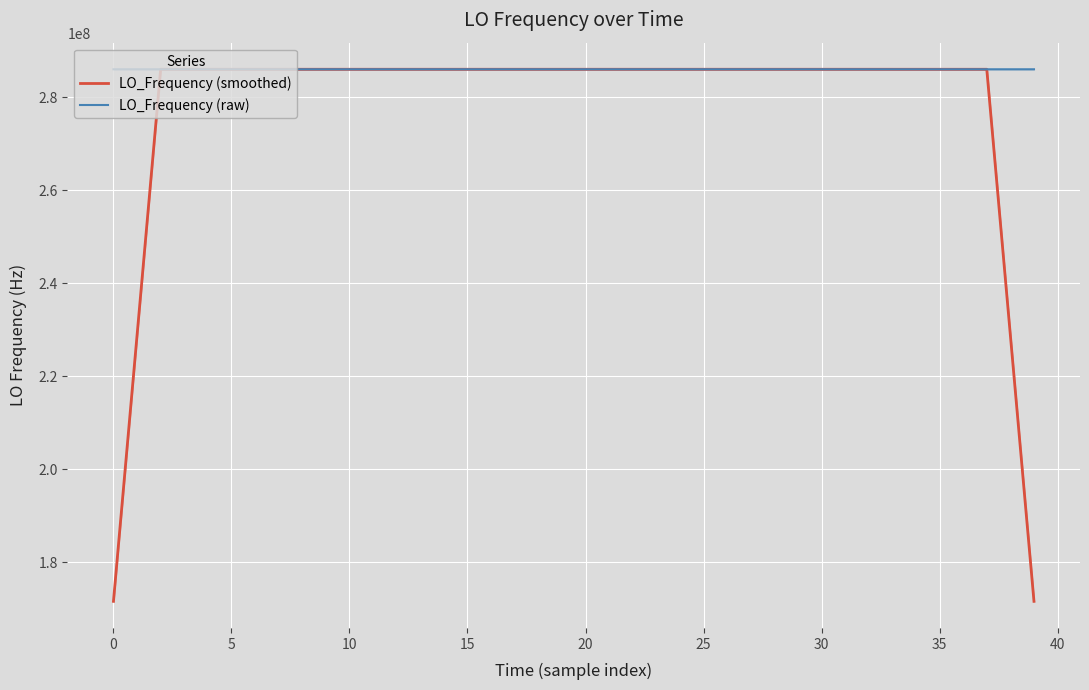

What is the sum of all LO_Frequency (smoothed) values?

11098619197.9